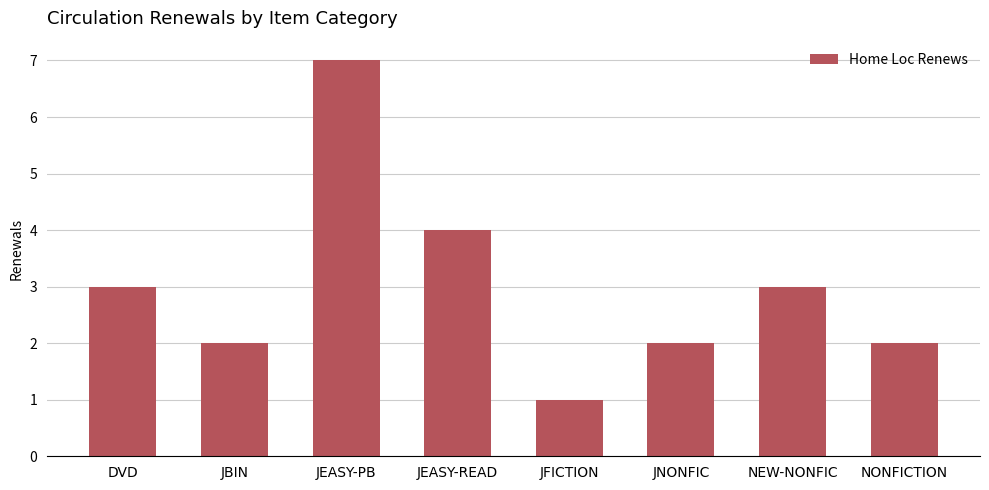

What is the difference between the second highest and minimum values?

3